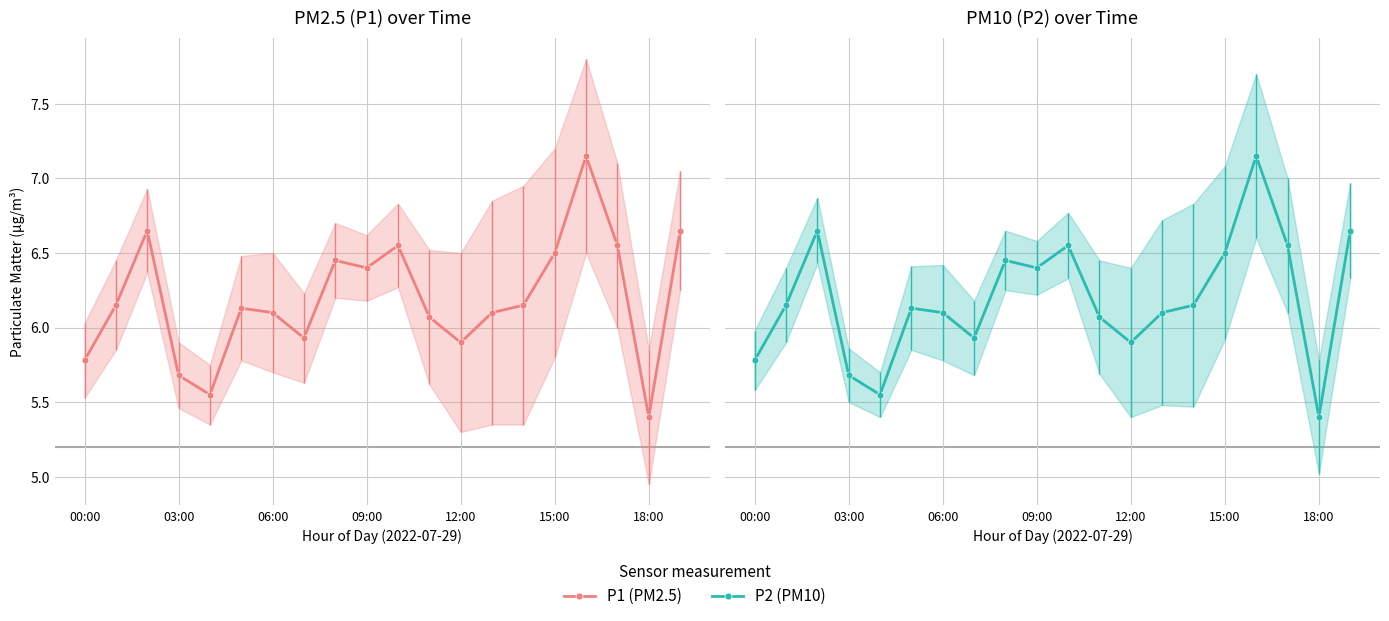

What is the sum of all P2 (PM10) values?

123.8